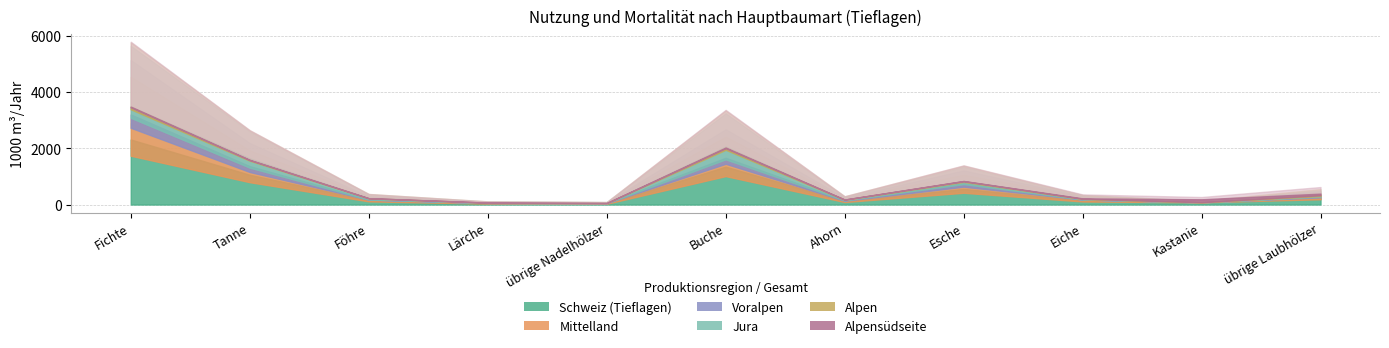

At which label does Jura reach its minimum?

Kastanie